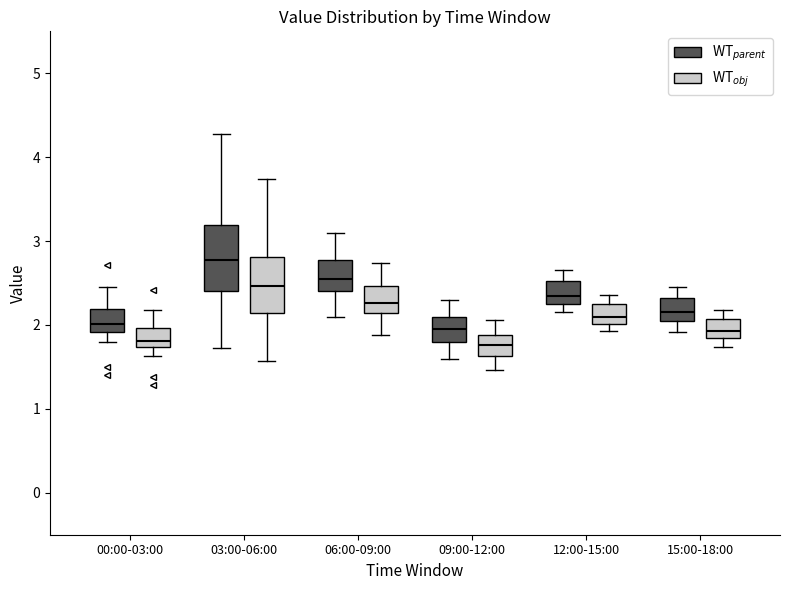

Reading left to right, read every box against the y-axis: the position of its median line, the range the box covers, and the ends of its whiskers. The values are not printed on the chart, so give them approximately, as read against the axis.

00:00-03:00 (WT$_{parent}$): median 2.0, box 1.9 to 2.2, whiskers 1.8 to 2.5
00:00-03:00 (WT$_{obj}$): median 1.8, box 1.7 to 2.0, whiskers 1.6 to 2.2
03:00-06:00 (WT$_{parent}$): median 2.8, box 2.4 to 3.2, whiskers 1.7 to 4.3
03:00-06:00 (WT$_{obj}$): median 2.5, box 2.1 to 2.8, whiskers 1.6 to 3.7
06:00-09:00 (WT$_{parent}$): median 2.6, box 2.4 to 2.8, whiskers 2.1 to 3.1
06:00-09:00 (WT$_{obj}$): median 2.3, box 2.1 to 2.5, whiskers 1.9 to 2.7
09:00-12:00 (WT$_{parent}$): median 2.0, box 1.8 to 2.1, whiskers 1.6 to 2.3
09:00-12:00 (WT$_{obj}$): median 1.8, box 1.6 to 1.9, whiskers 1.5 to 2.1
12:00-15:00 (WT$_{parent}$): median 2.4, box 2.3 to 2.5, whiskers 2.2 to 2.7
12:00-15:00 (WT$_{obj}$): median 2.1, box 2.0 to 2.2, whiskers 1.9 to 2.4
15:00-18:00 (WT$_{parent}$): median 2.2, box 2.1 to 2.3, whiskers 1.9 to 2.5
15:00-18:00 (WT$_{obj}$): median 1.9, box 1.8 to 2.1, whiskers 1.7 to 2.2